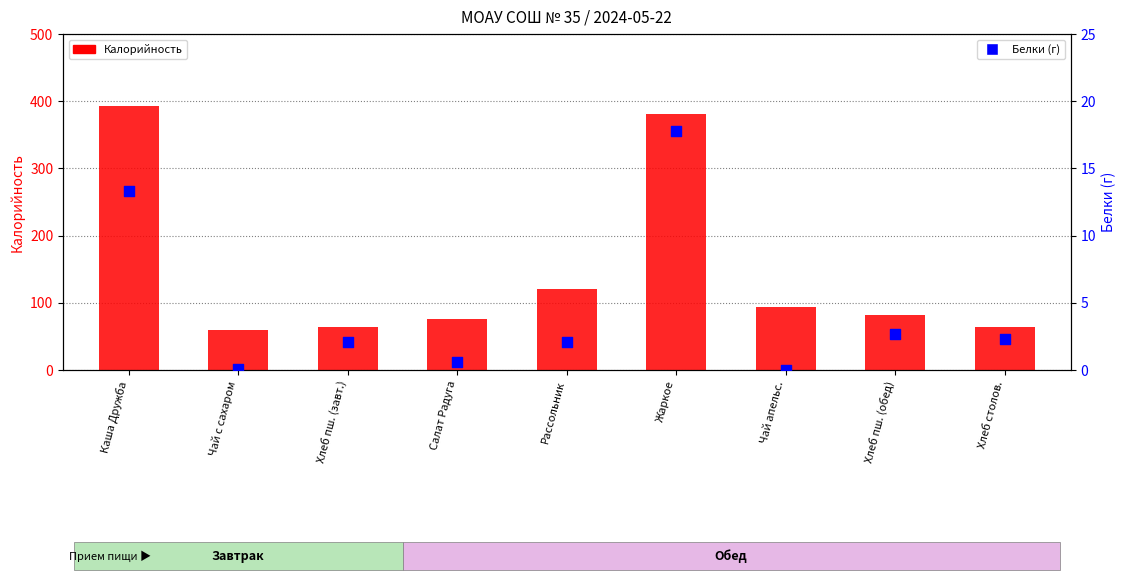

Which series has the largest Y range (max minus min)?

Калорийность